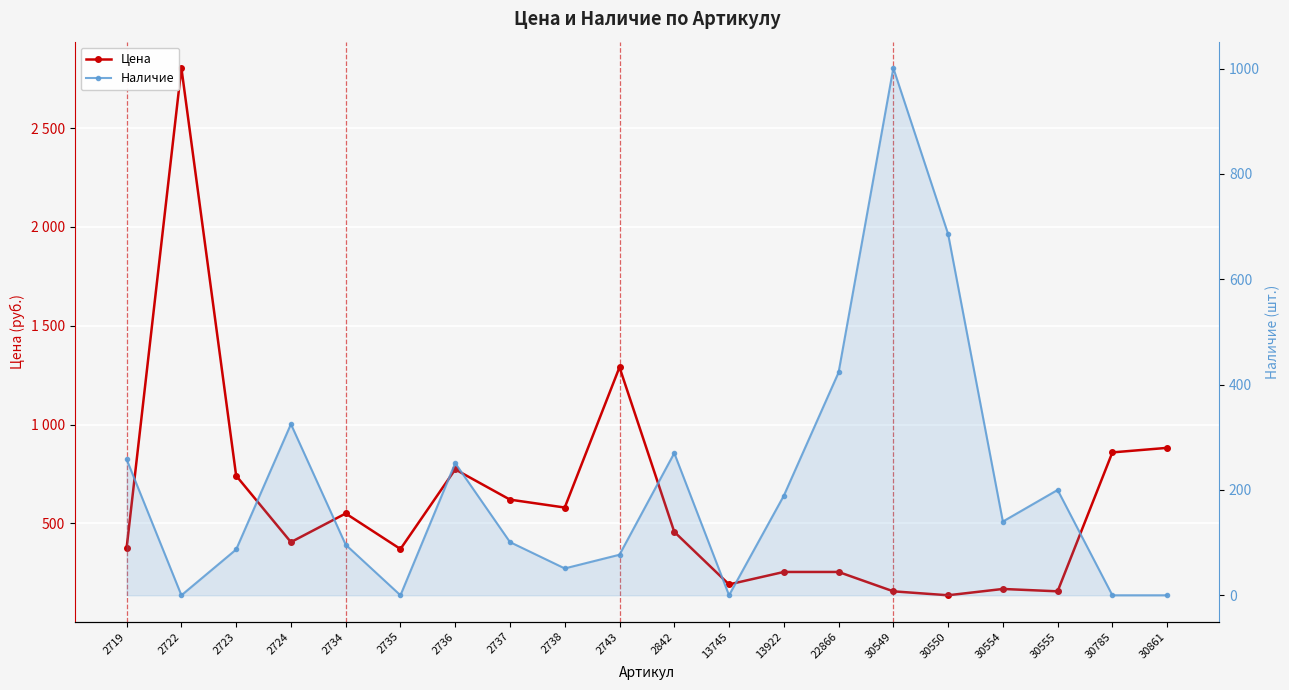

Is the value of Цена at 13922 greater than the value of Наличие at 2736?

Yes